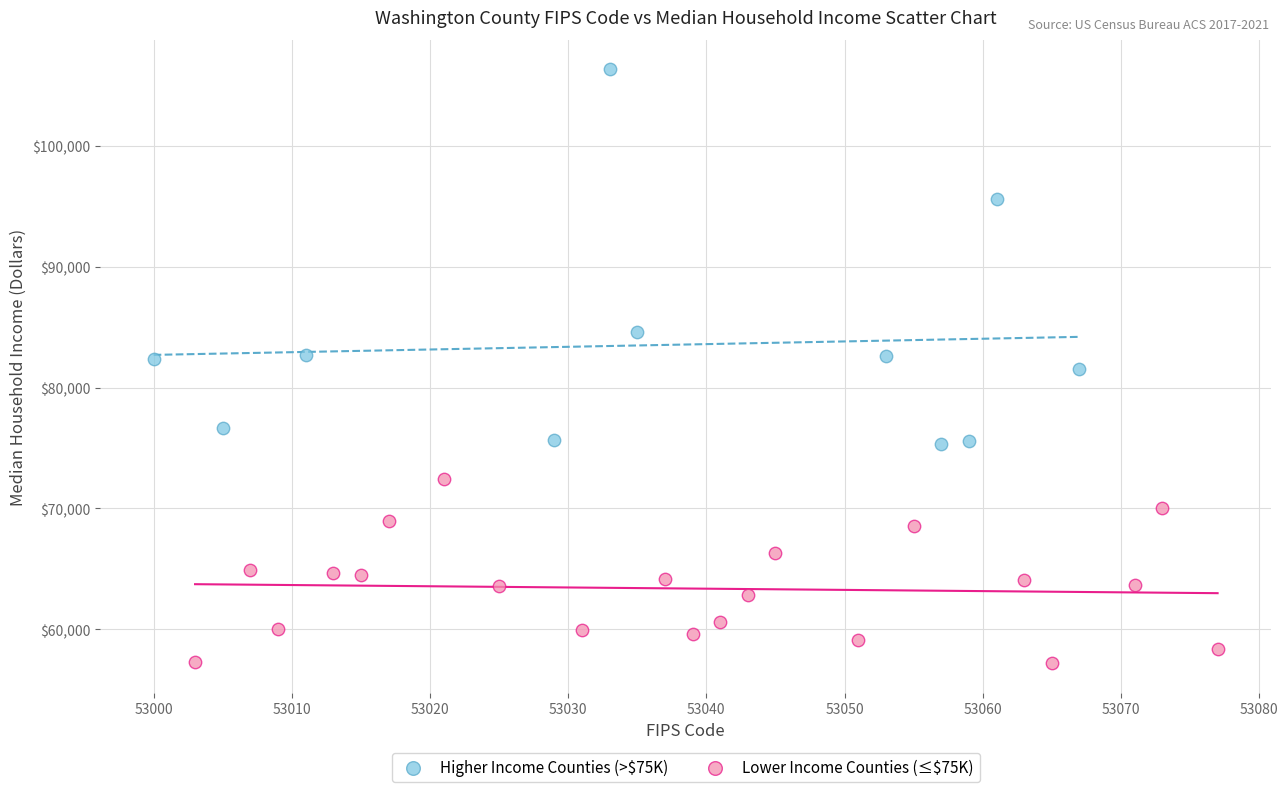

Which series has the largest Y range (max minus min)?

Higher Income Counties (>$75K)